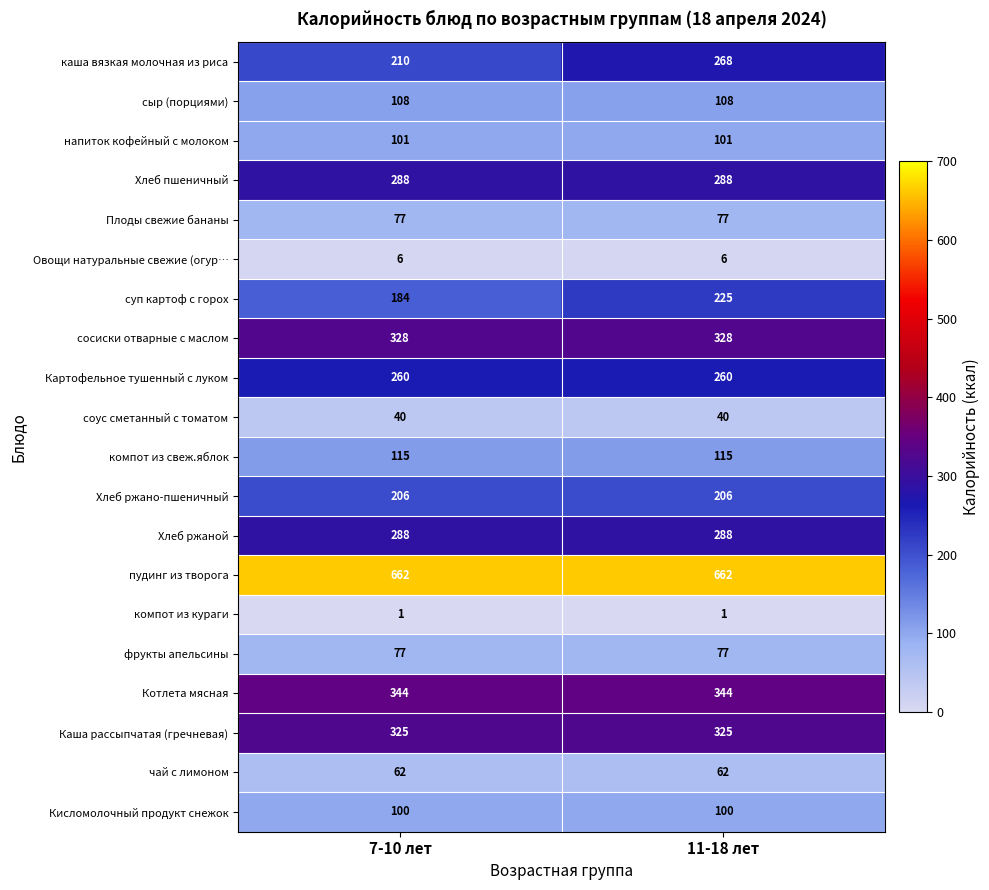

What is the minimum value for суп картоф с горох?

184